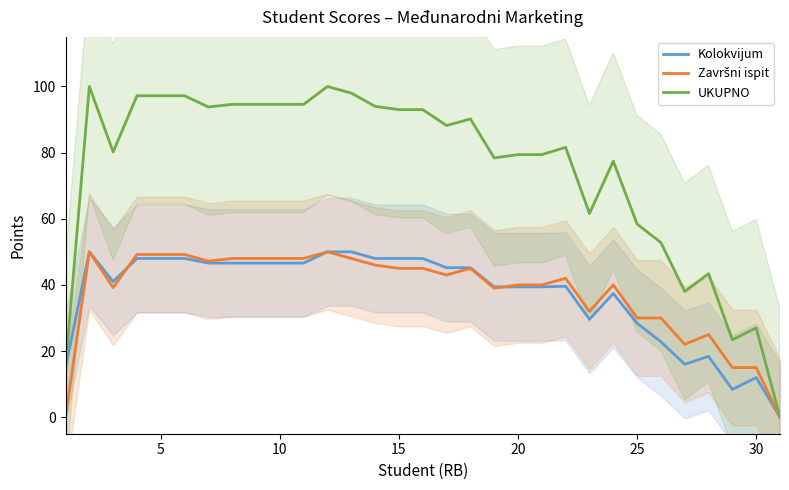

How many intersections are there between Završni ispit and Kolokvijum?

2